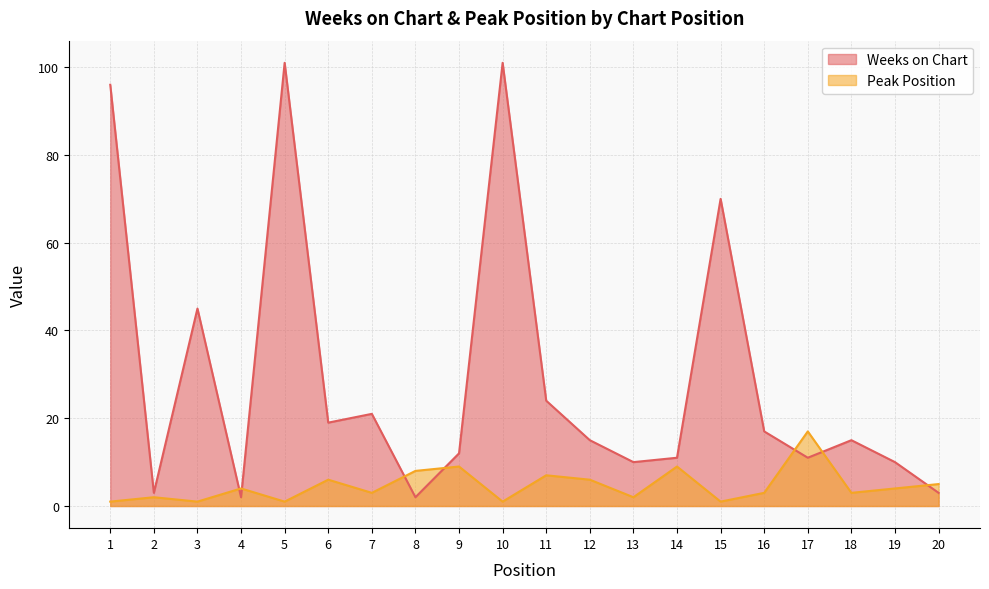

List the series in order of their overall mean, lowest first.

Peak Position, Weeks on Chart